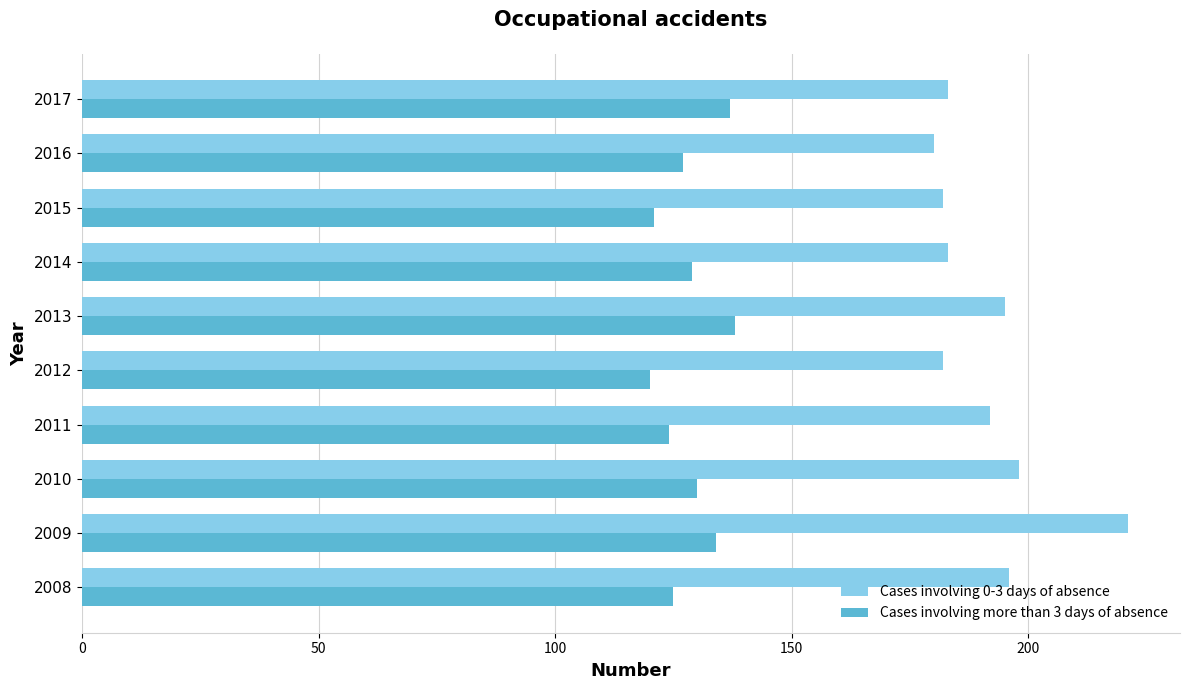

What is the spread (max minus min) of values at 2015?

61